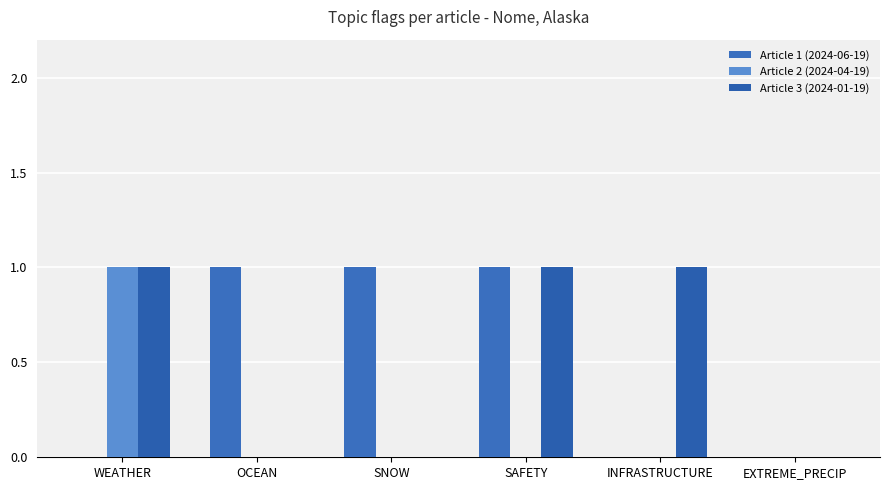

Rank the categories by Article 3 (2024-01-19) value from lowest to highest.

OCEAN, SNOW, EXTREME_PRECIP, WEATHER, SAFETY, INFRASTRUCTURE